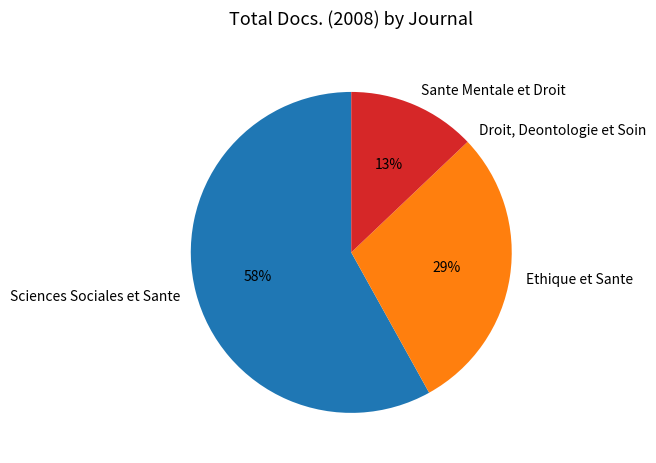

To the nearest percent, what is the difference between the largest and smallest slice percentages?

58%